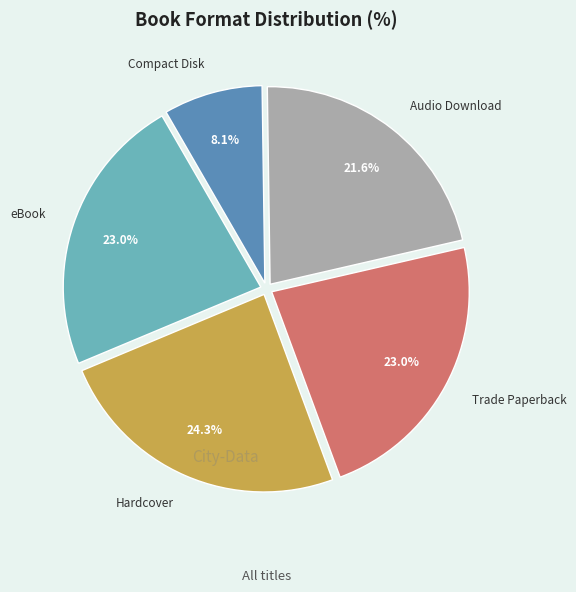

Is there a majority slice in this chart?

No